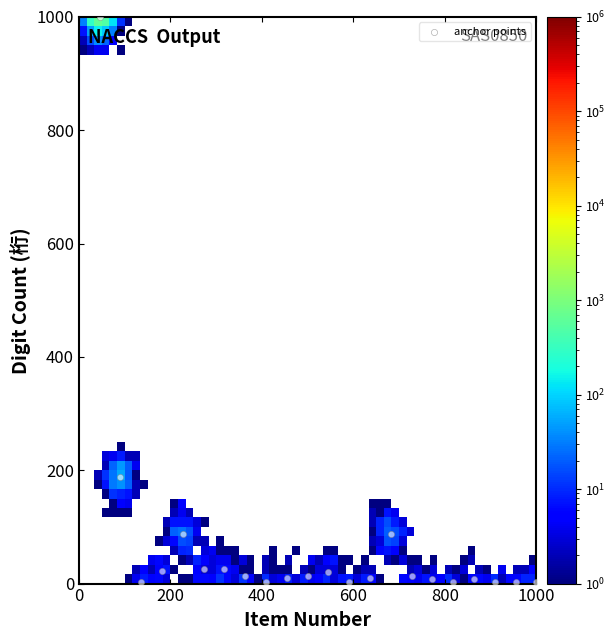

What Y value in the scatter plot is closest to 501?

188.4